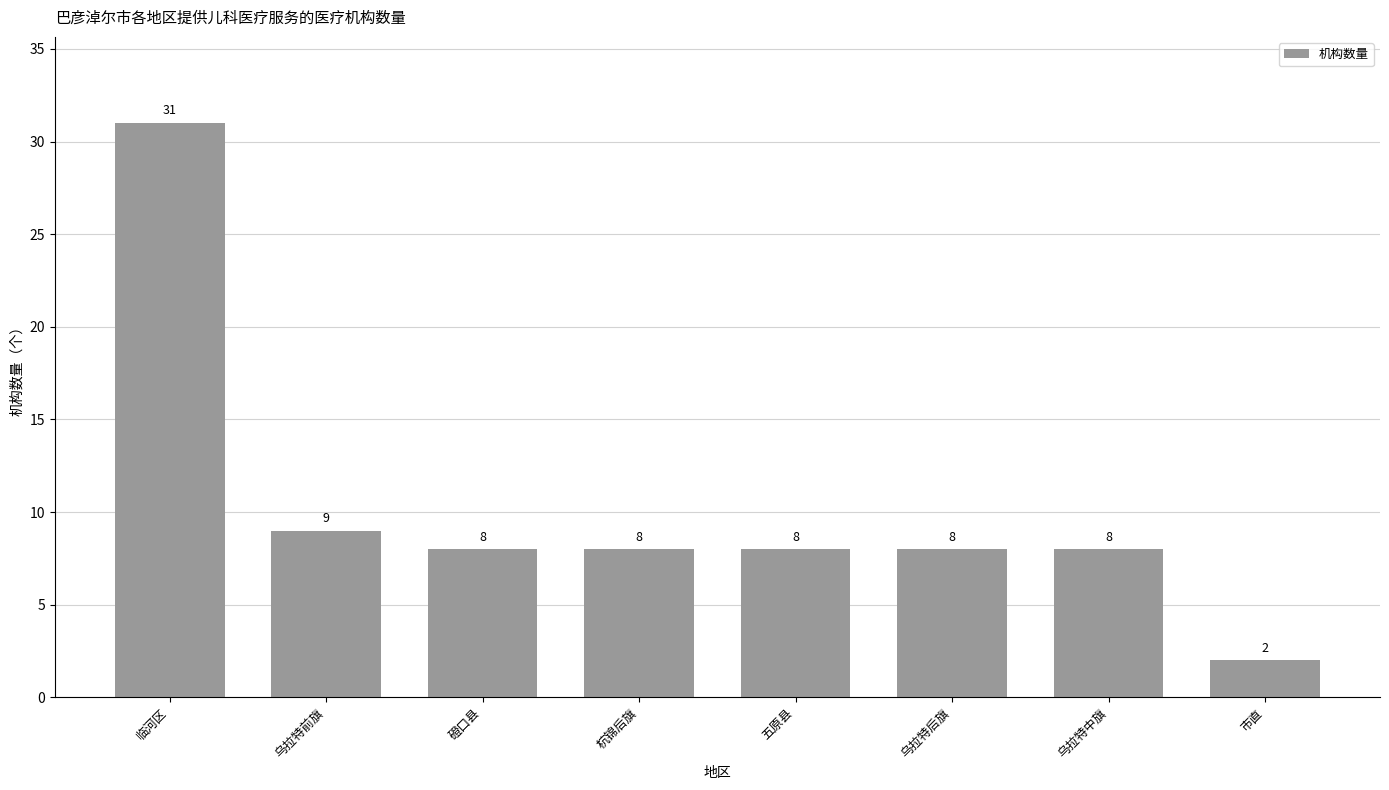

What is the difference between the maximum and minimum values?

29